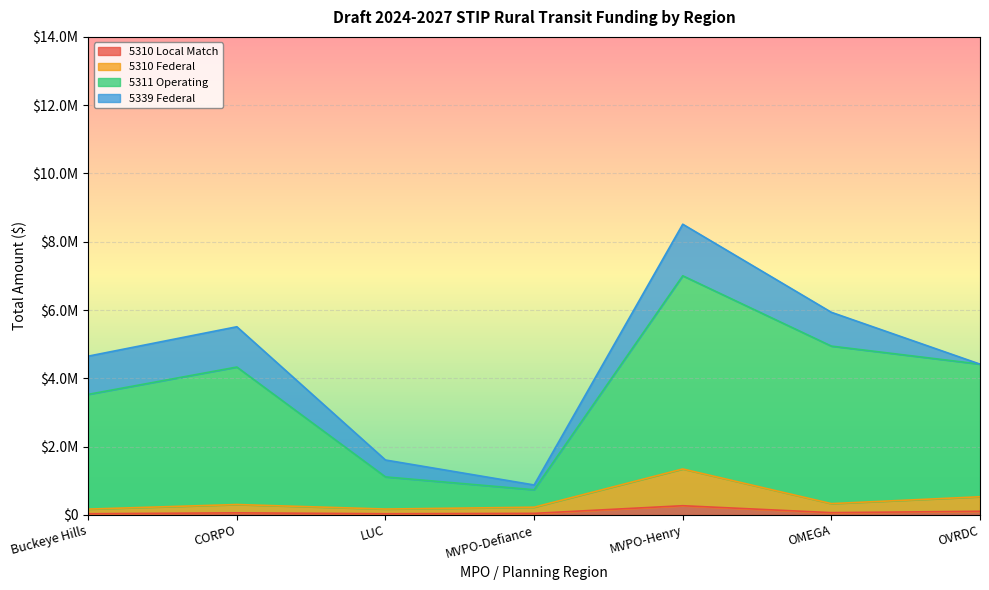

Is it true that 5310 Federal equals 783930.4 at MVPO-Henry?

False